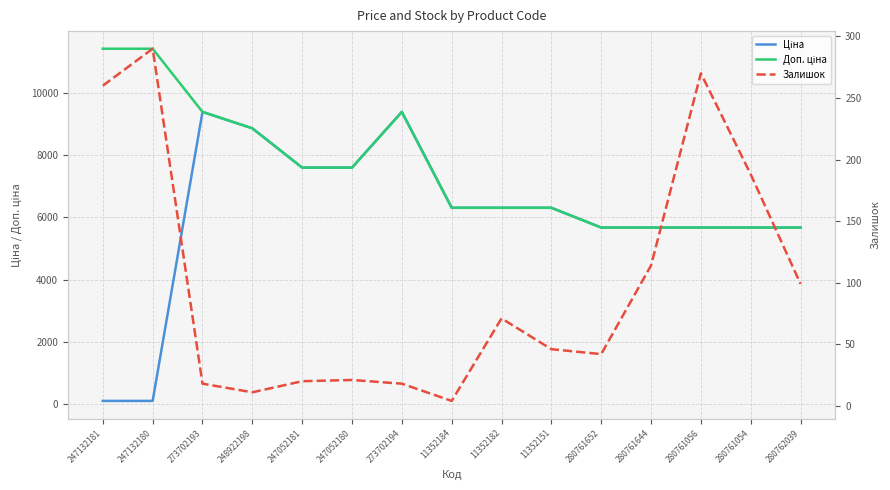

Reading right to left, what are all the values shown in this chart?

Ціна: 280762039=5673.8	280761054=5673.8	280761056=5673.8	280761644=5673.8	280761652=5673.8	11352151=6308.8	11352182=6308.8	11352184=6308.8	273702194=9384.0	247052180=7596.5	247052181=7596.5	248922198=8856.7	273702193=9384.0	247132180=114.1	247132181=114.1
Доп. ціна: 280762039=5673.8	280761054=5673.8	280761056=5673.8	280761644=5673.8	280761652=5673.8	11352151=6308.8	11352182=6308.8	11352184=6308.8	273702194=9384.0	247052180=7596.5	247052181=7596.5	248922198=8856.7	273702193=9384.0	247132180=11410.0	247132181=11410.0
Залишок: 280762039=99.0	280761054=188.0	280761056=270.0	280761644=114.0	280761652=42.0	11352151=46.0	11352182=71.0	11352184=4.0	273702194=18.0	247052180=21.0	247052181=20.0	248922198=11.0	273702193=18.0	247132180=290.0	247132181=260.0